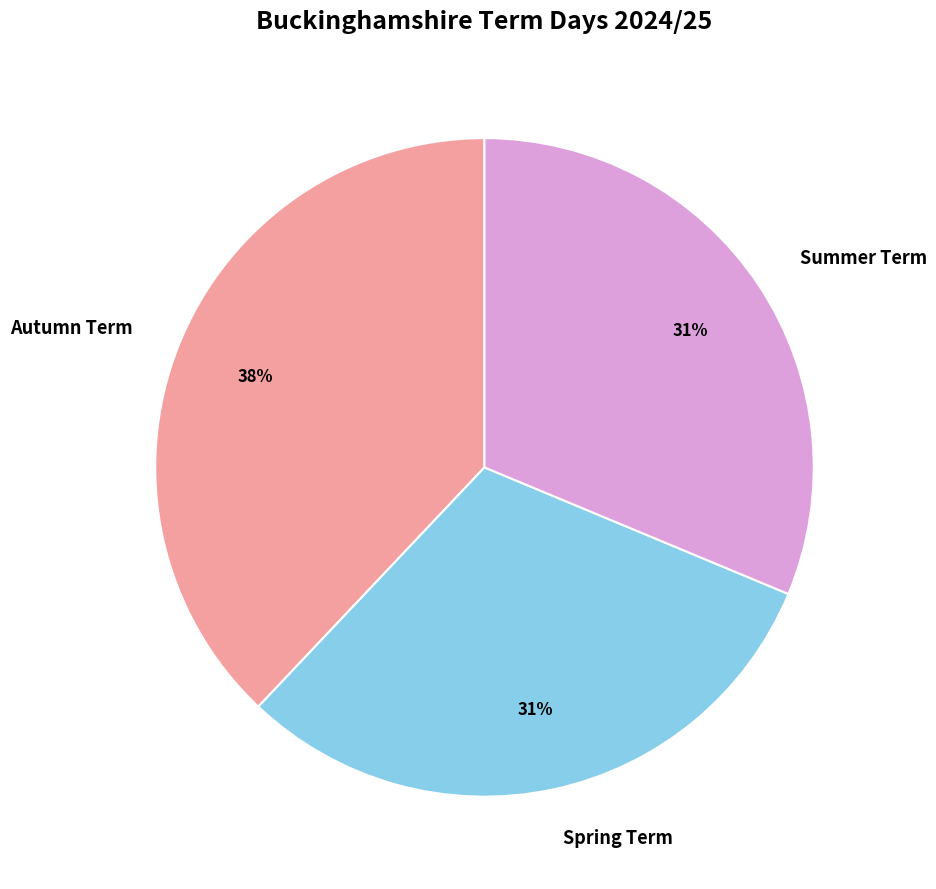

What is the largest slice in the pie chart?

Autumn Term